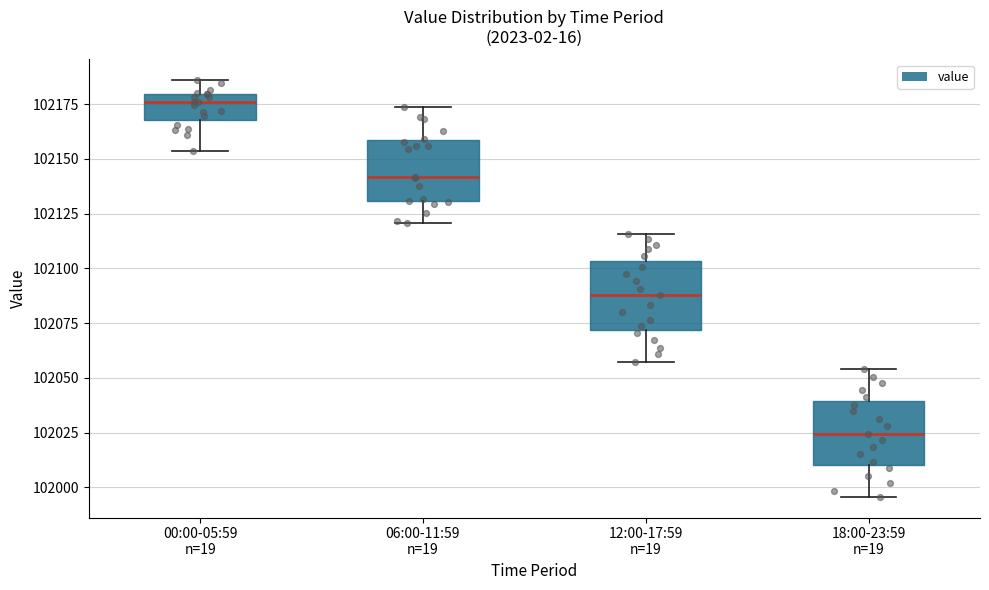

Where does the upper whisker of the box for 12:00-17:59 n=19 end on the y-axis? The values are not printed on the chart, so give them approximately, as read against the axis.

102115